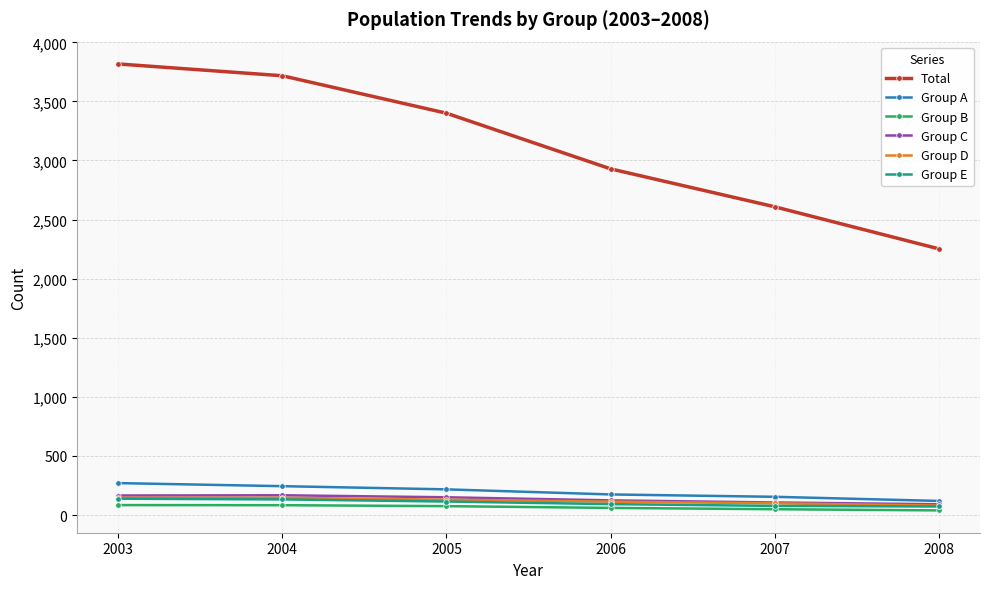

At which label does Total reach its minimum?

2008